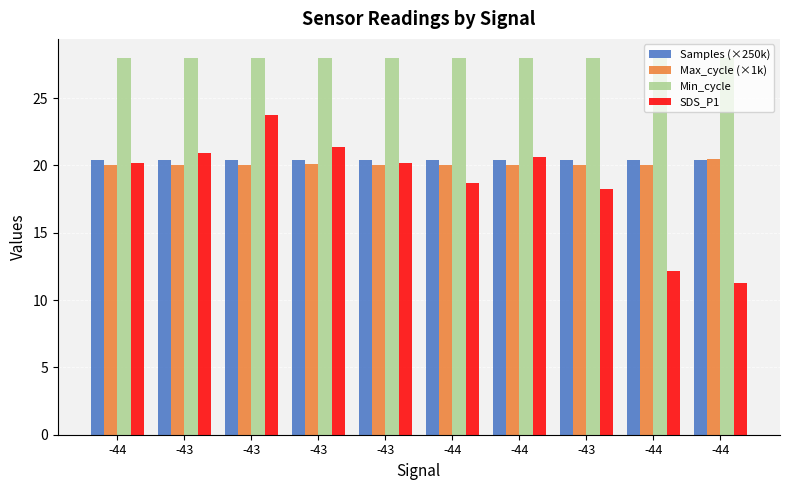

At how many categories does at least one series exceed 19?

10